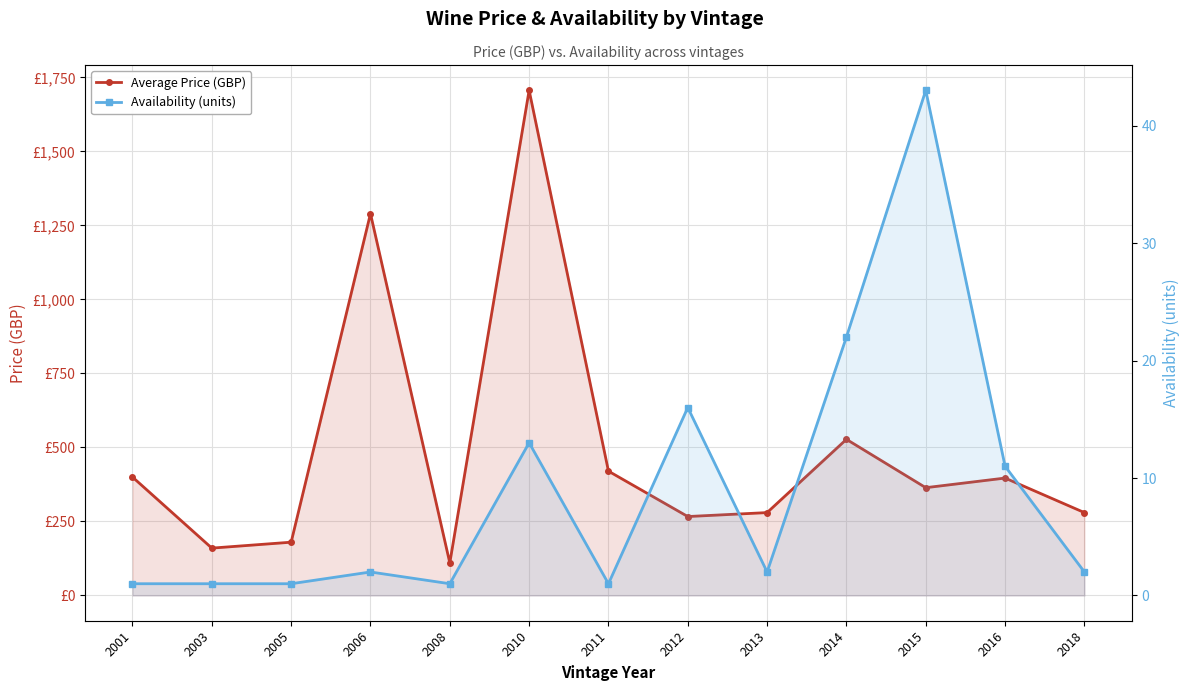

What are all the series names shown in the legend?

Average Price (GBP), Availability (units)